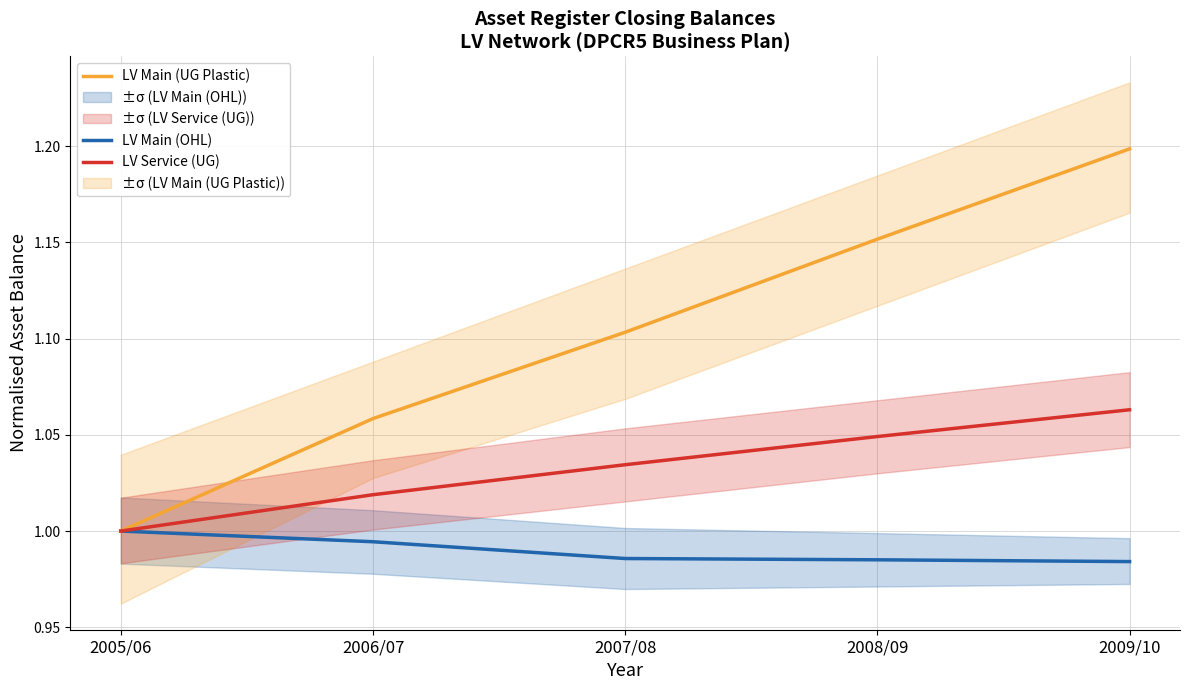

Does the chart have visible grid lines?

Yes